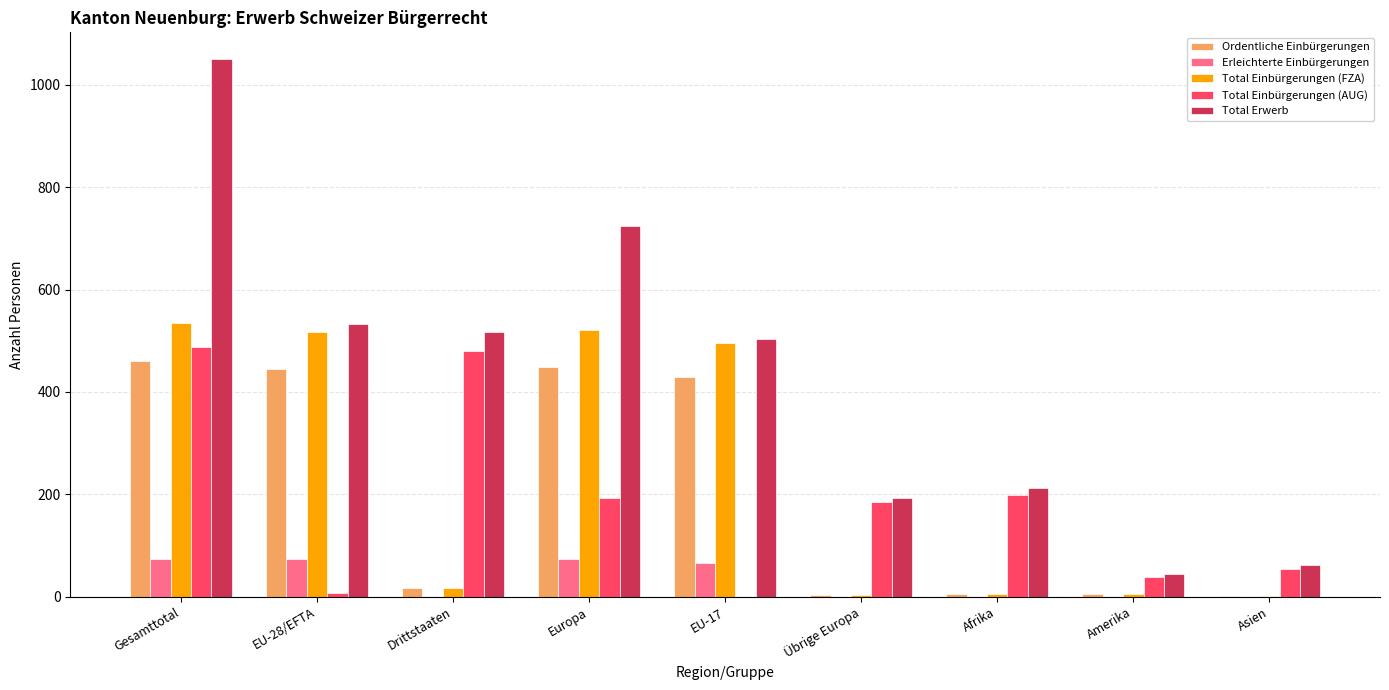

What is the approximate value of Total Einbürgerungen (AUG) at Übrige Europa?

186